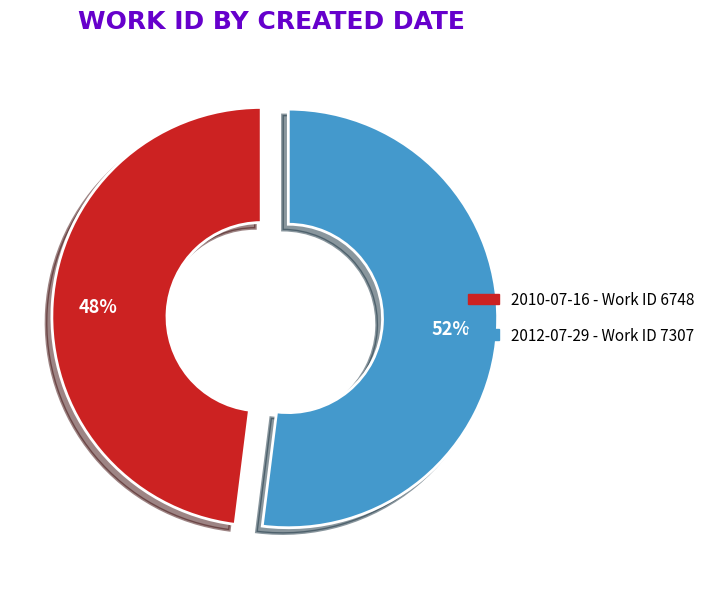

How many slices are in this pie chart?

2